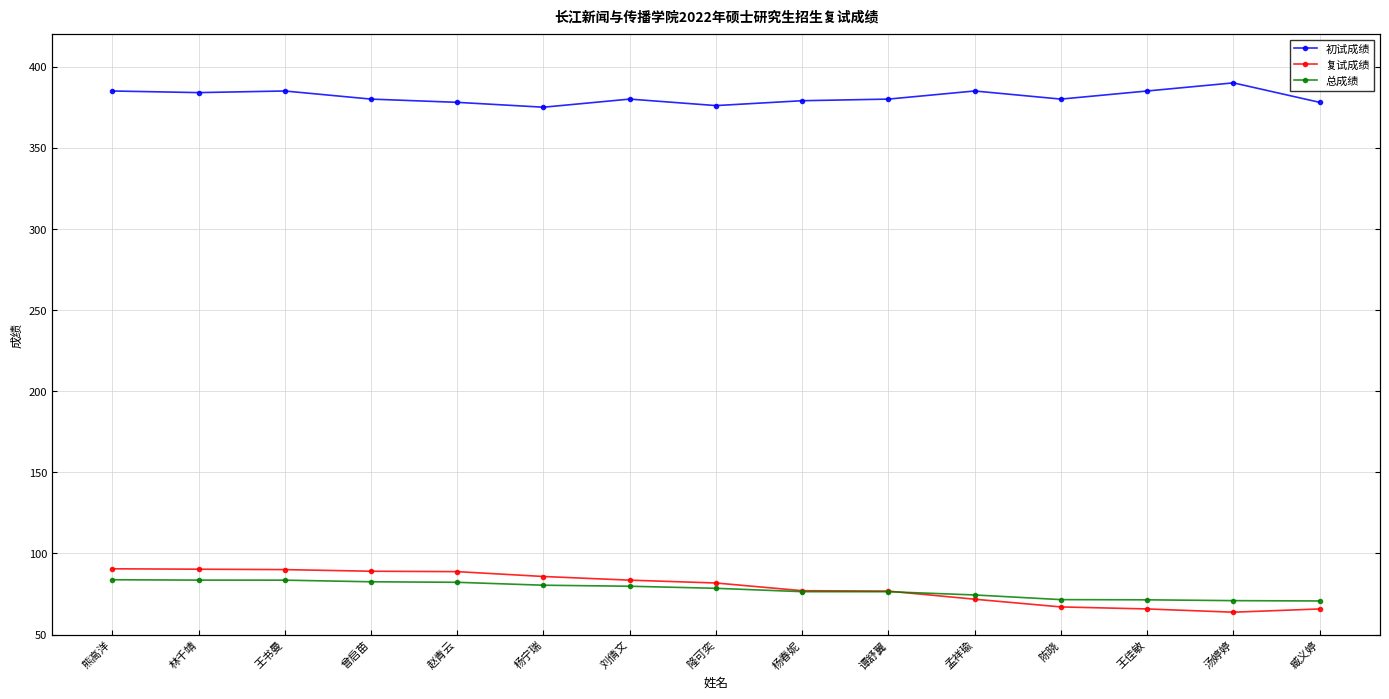

What is the label of the 1st point from the left?

熊高洋